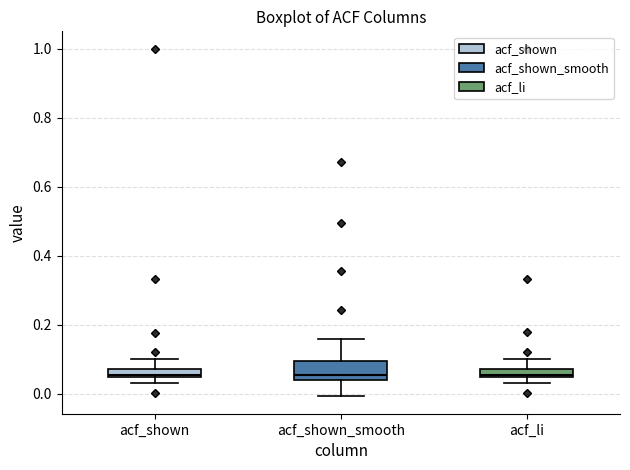

Where does the median line of the box for acf_shown sit on the y-axis? The values are not printed on the chart, so give them approximately, as read against the axis.

0.06